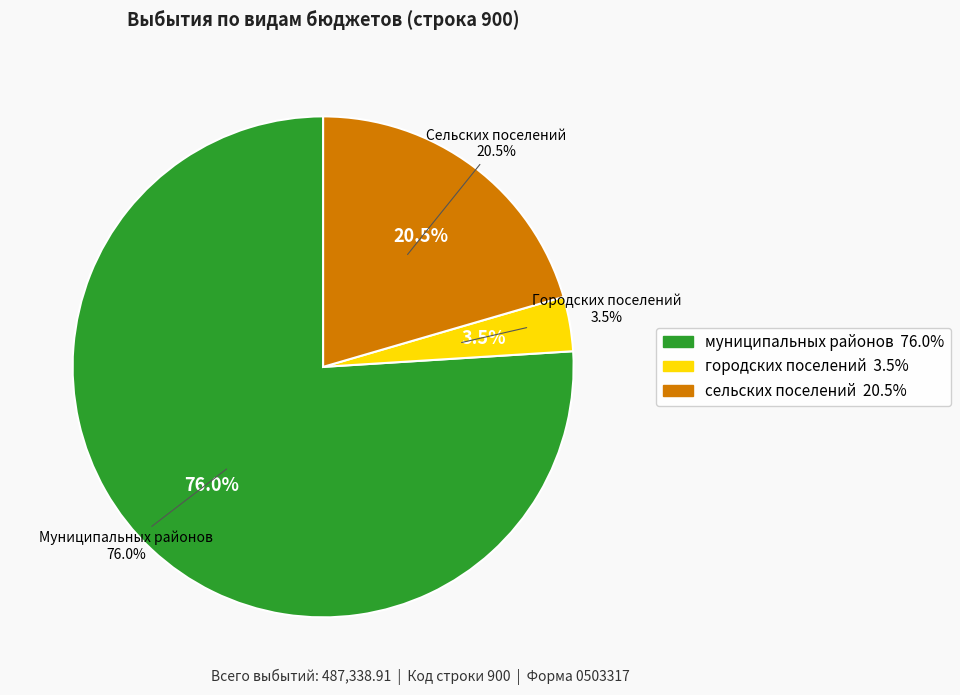

Is there a majority slice in this chart?

Yes